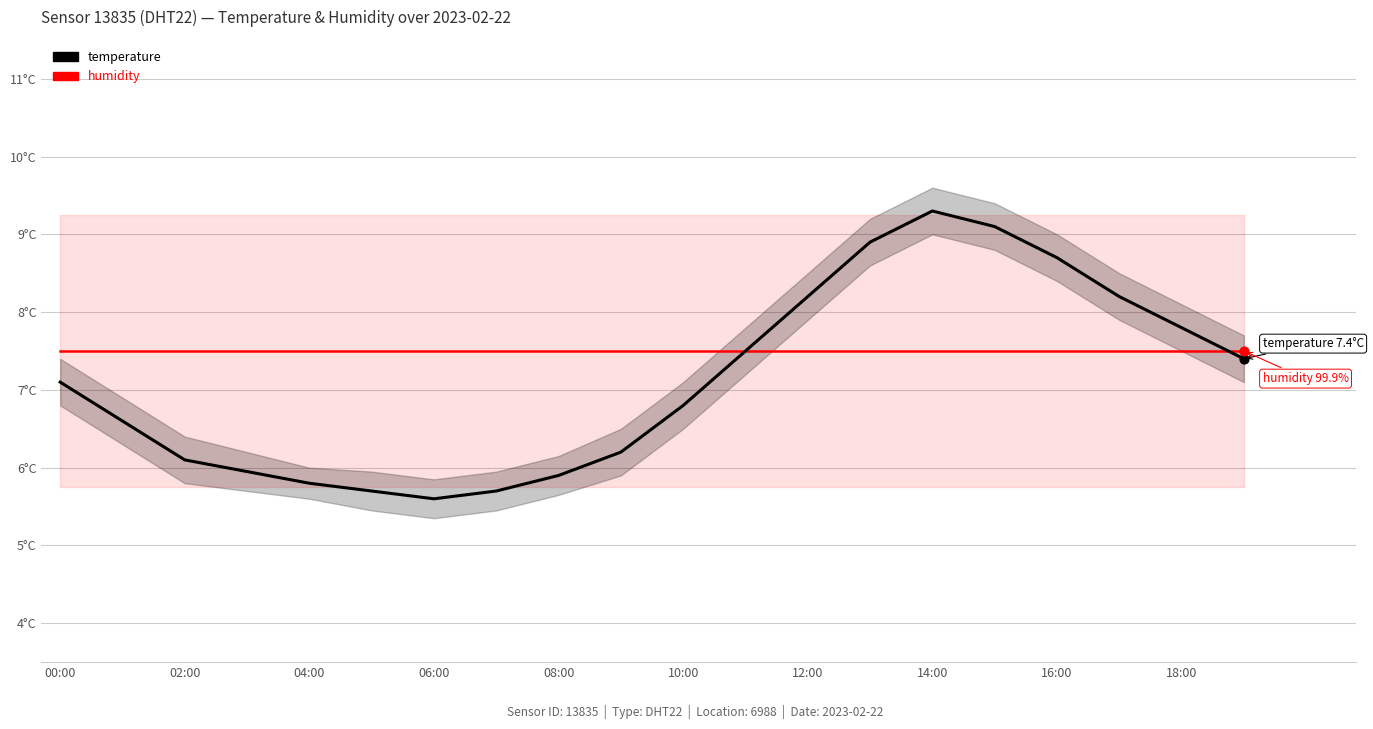

Which series has the largest total across all categories?

humidity